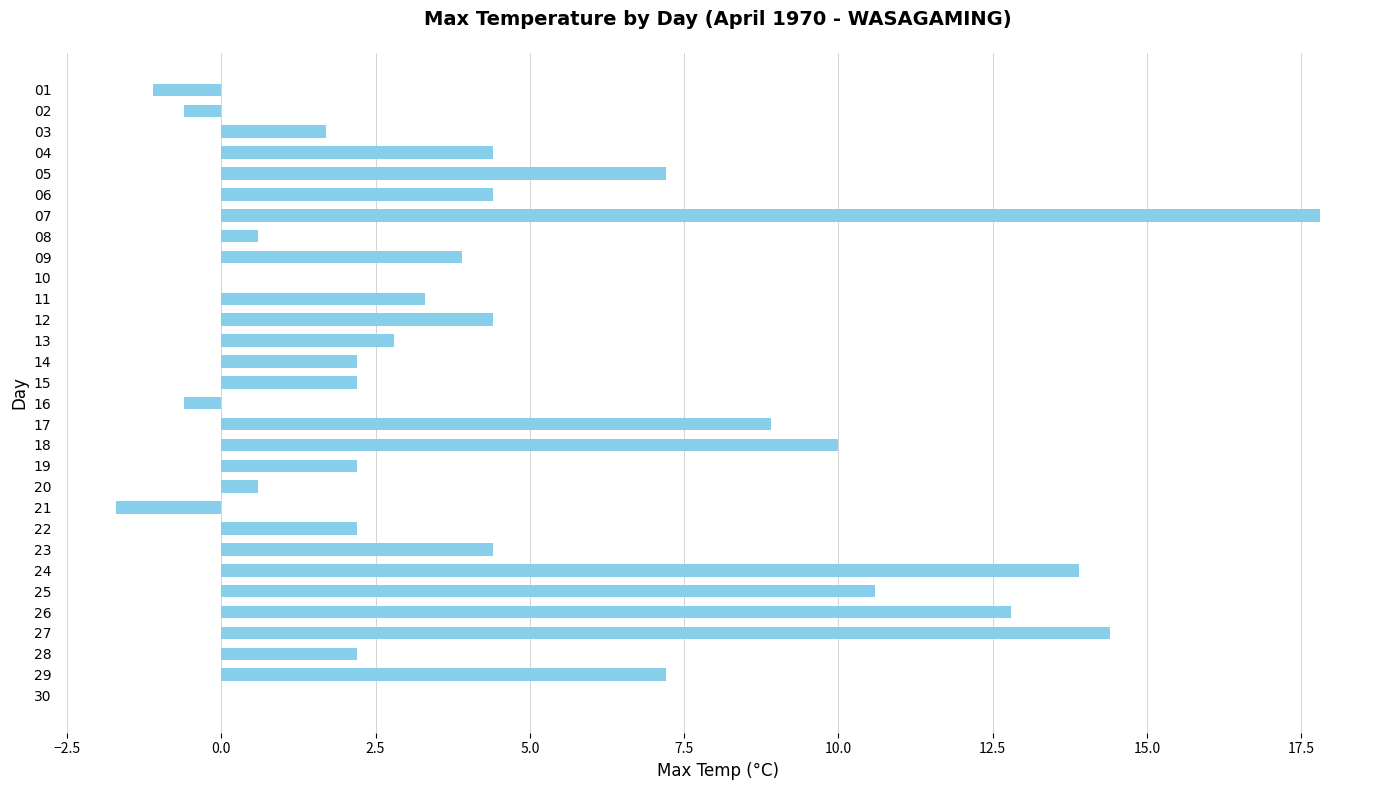

What is the difference between the values at 15 and 21?

3.9